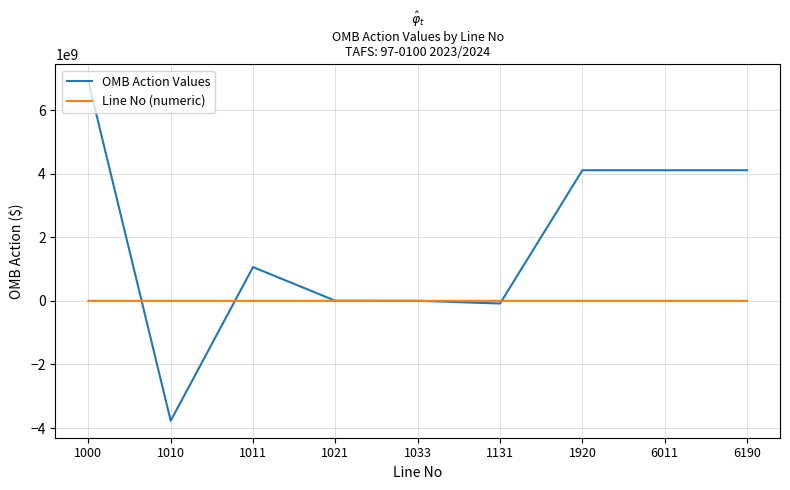

The OMB Action Values series shows -2259759936 at 1010. True or false?

False